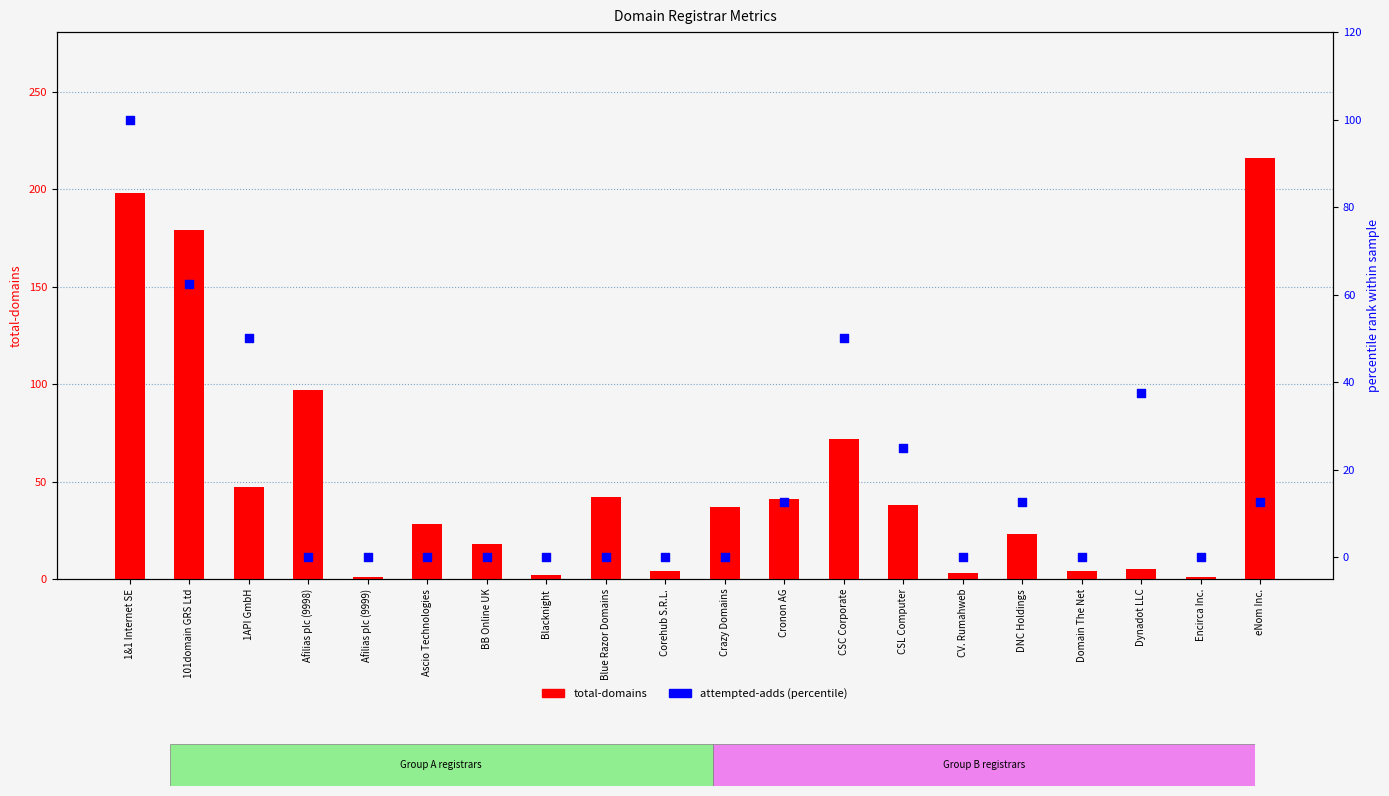

At which category is the sum across all series the highest?

1&1 Internet SE